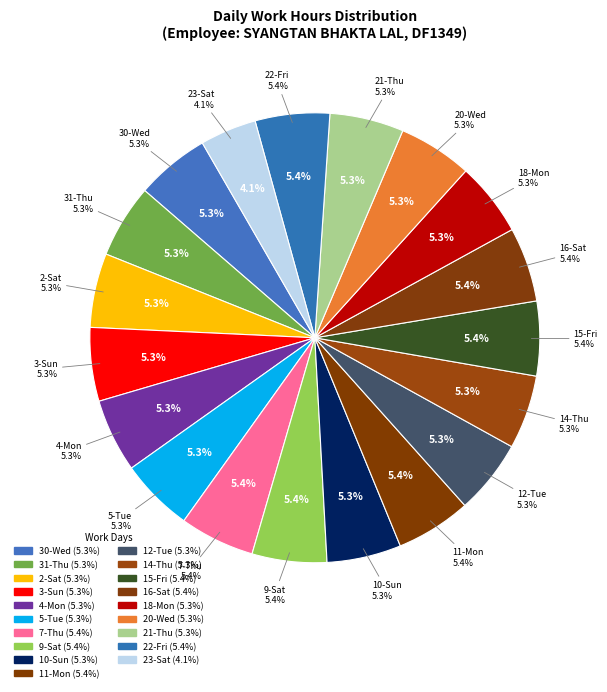

Which category has the smallest portion of the pie?

23-Sat